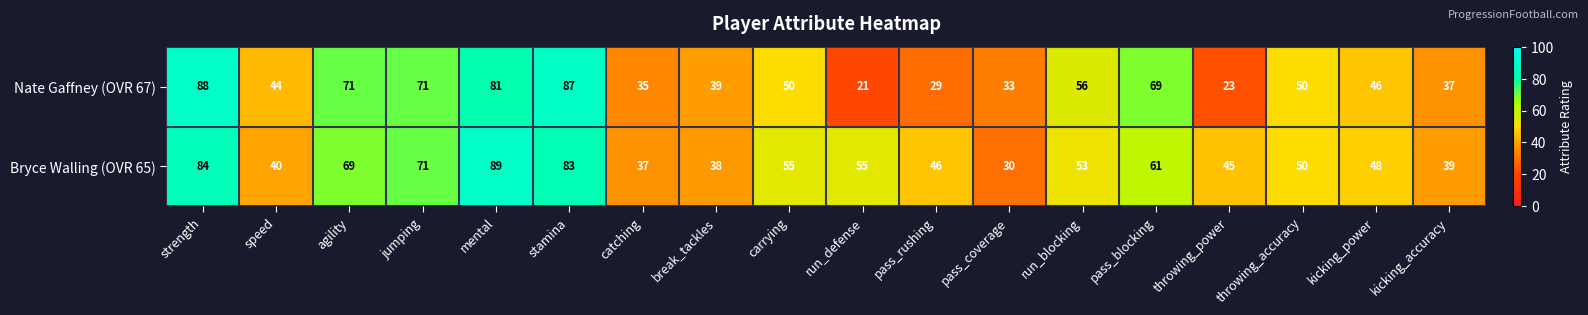

At which label does Nate Gaffney (OVR 67) first exceed 50?

strength